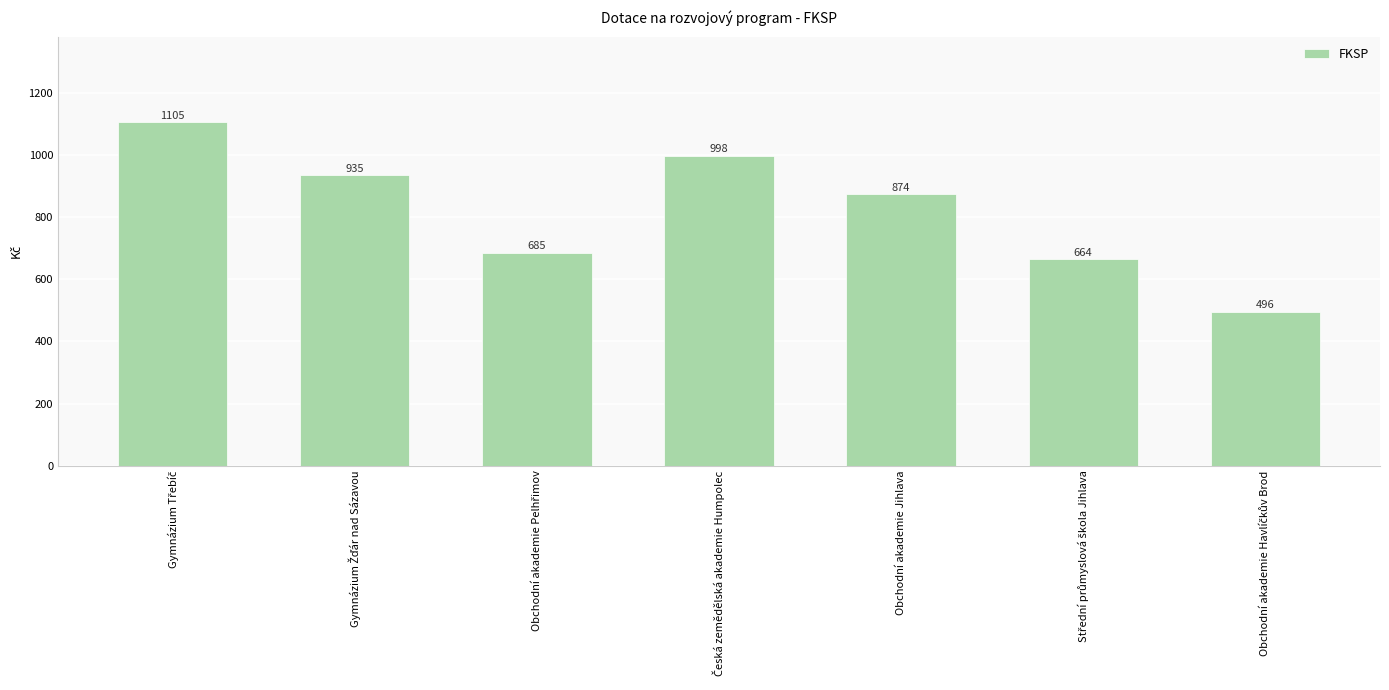

The value at Obchodní akademie Jihlava is 874. True or false?

True